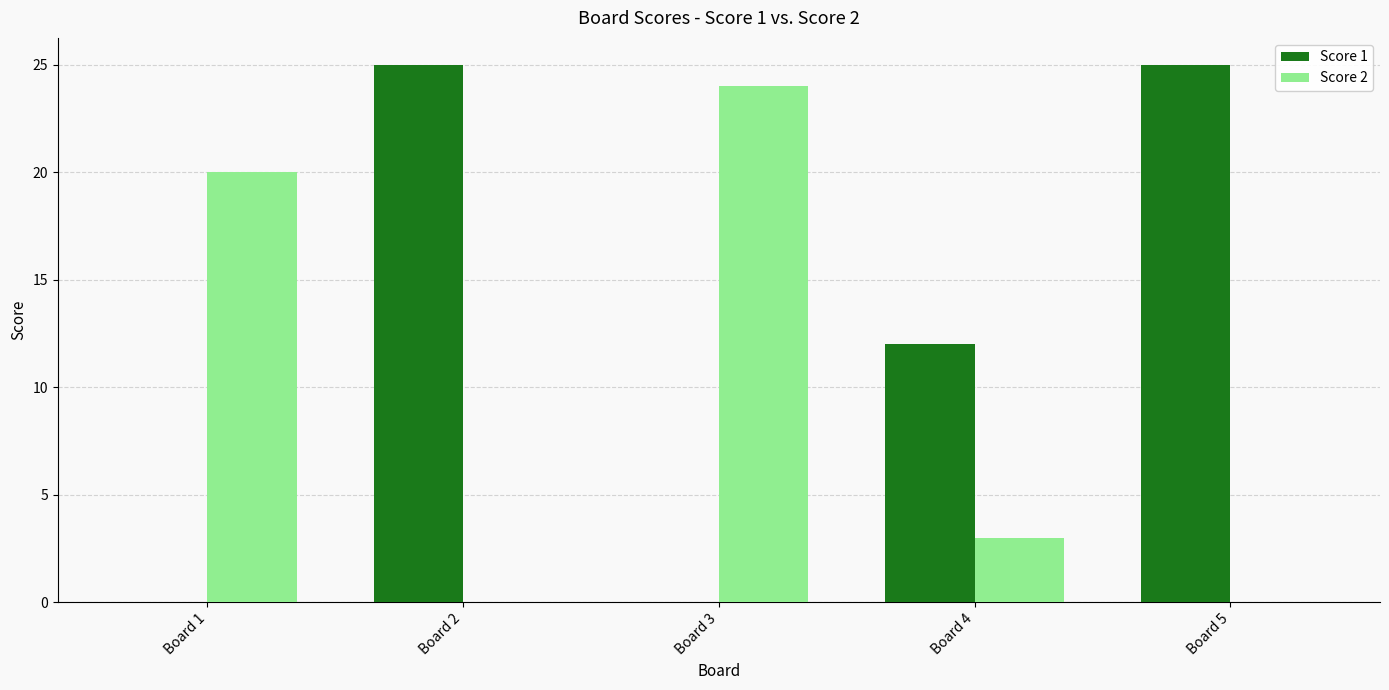

Is it true that Score 2 equals 32 at Board 1?

False